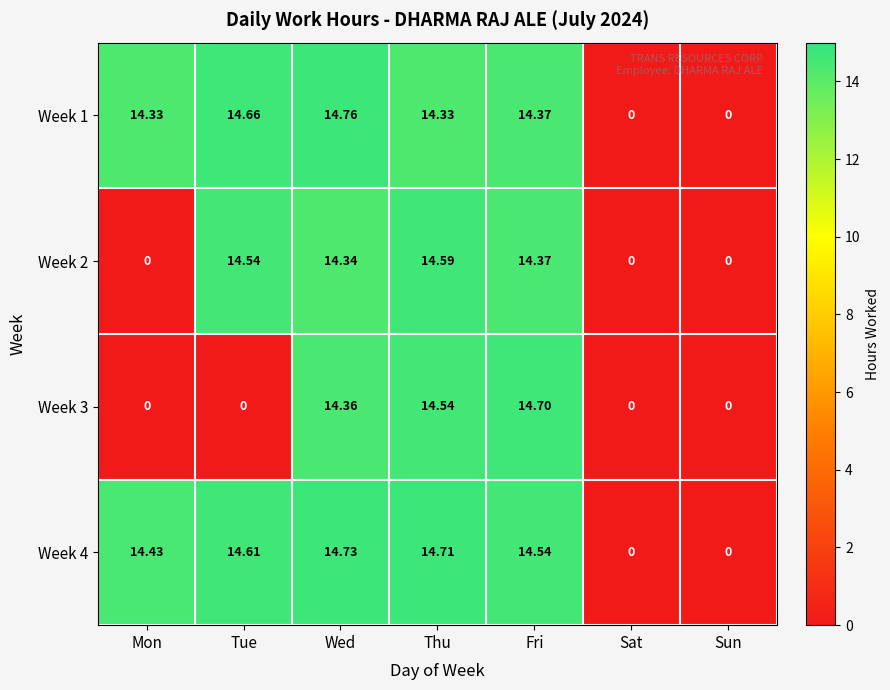

Between Mon and Sat, which series saw the biggest shift?

Week 4